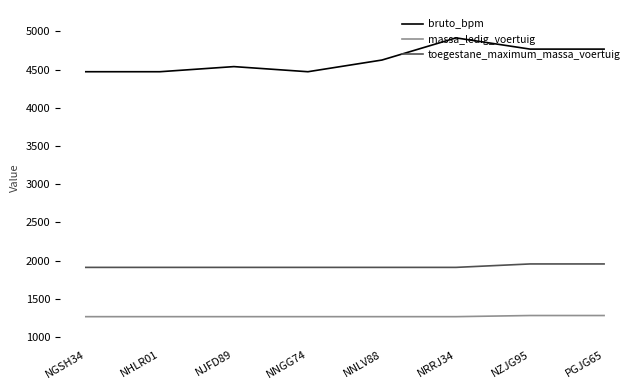

What is the minimum value for toegestane_maximum_massa_voertuig?

1910